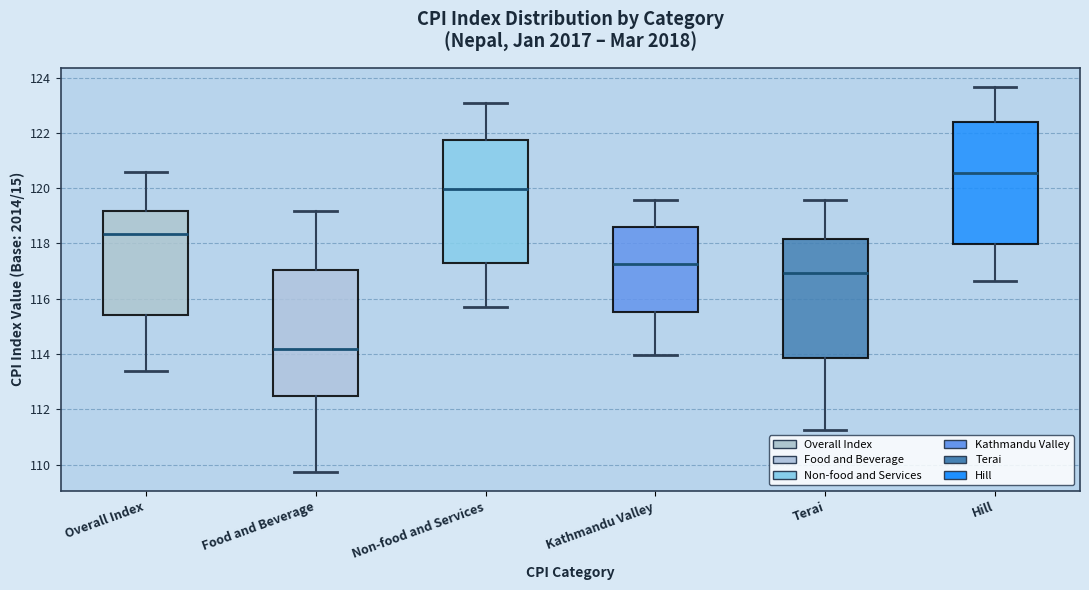

Reading left to right, transcribe this box plot: for each box, give where its median line is, the range the box spans, and where its two whiskers end, as read against the y-axis. The values are not printed on the chart, so give them approximately, as read against the axis.

Overall Index: median 118.4, box 115.4 to 119.2, whiskers 113.4 to 120.6
Food and Beverage: median 114.2, box 112.4 to 117.0, whiskers 109.8 to 119.2
Non-food and Services: median 120.0, box 117.4 to 121.8, whiskers 115.8 to 123.0
Kathmandu Valley: median 117.2, box 115.6 to 118.6, whiskers 114.0 to 119.6
Terai: median 117.0, box 113.8 to 118.2, whiskers 111.2 to 119.6
Hill: median 120.6, box 118.0 to 122.4, whiskers 116.6 to 123.6